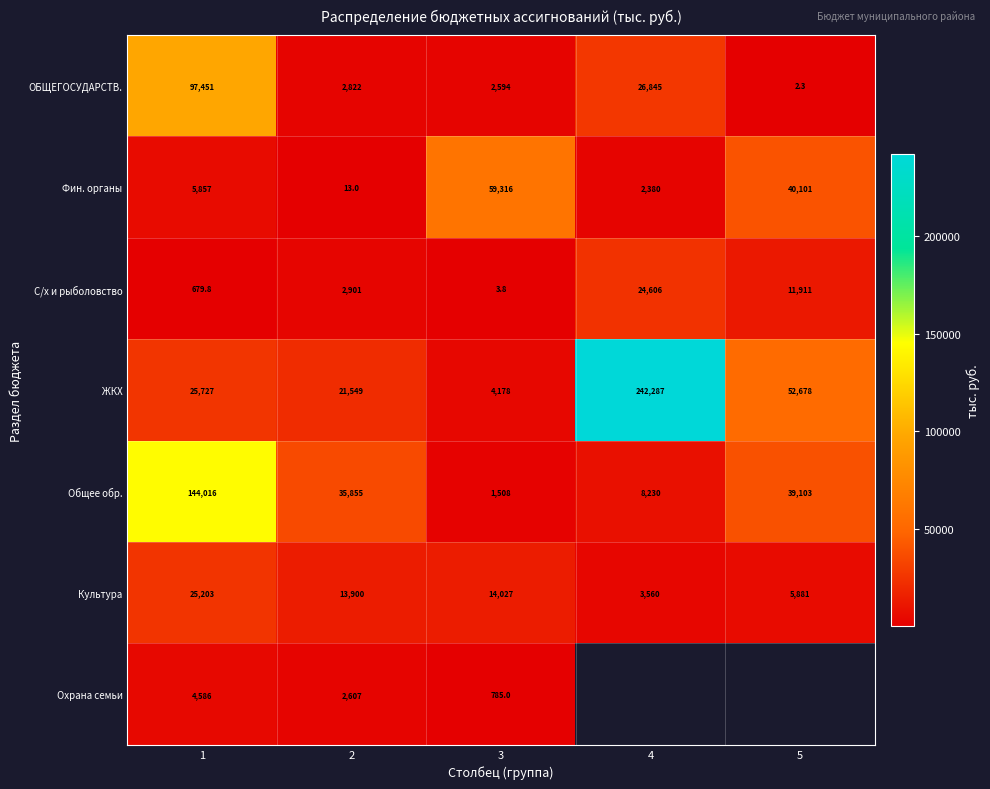

What is the difference between the maximum and second lowest values in the Общее обр. series?

135786.0